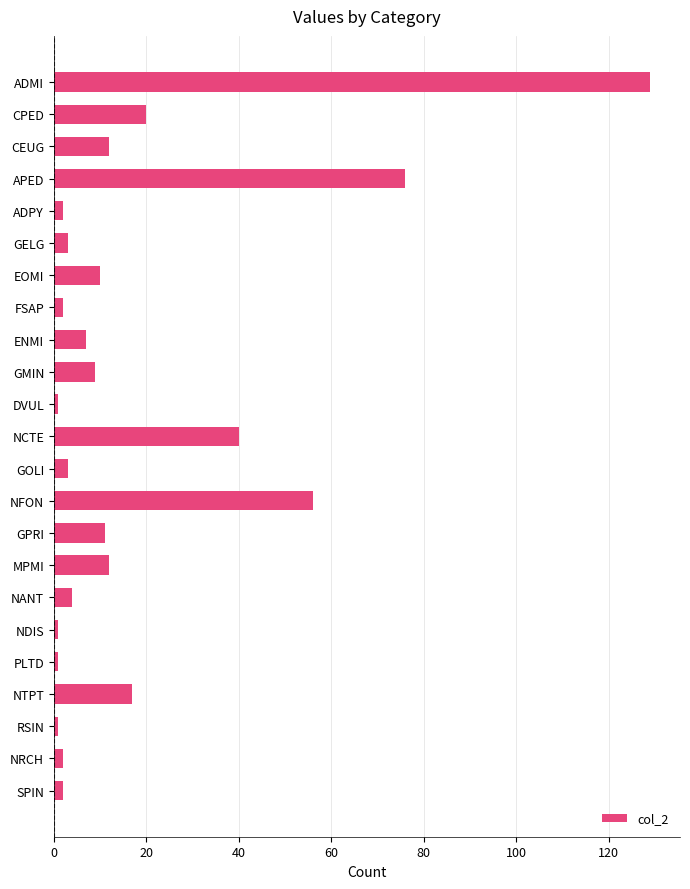

What is the change in value from NFON to MPMI?

-44